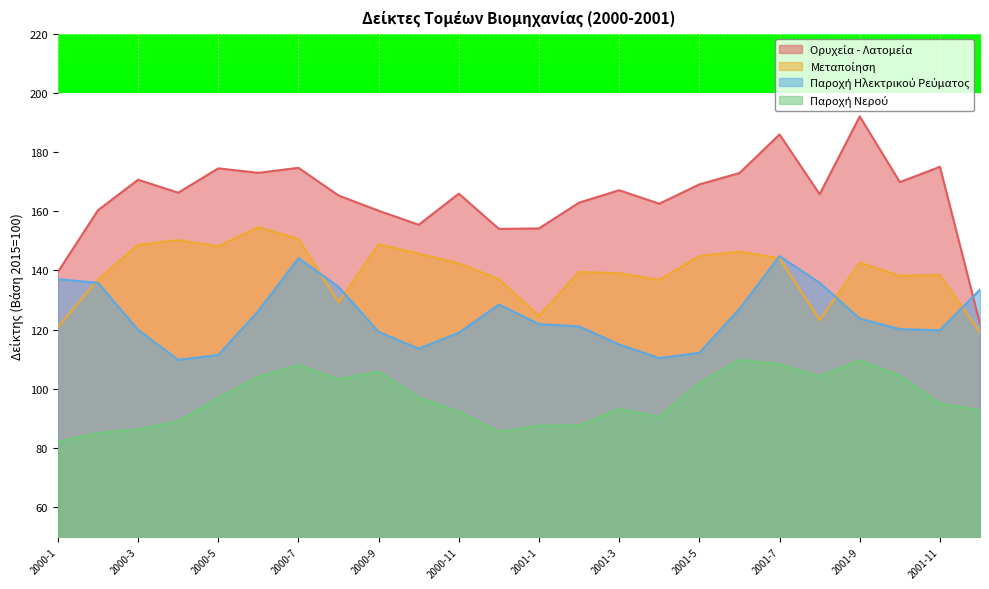

Reading left to right, what are all the values shown in this chart?

Ορυχεία - Λατομεία: 2000-1=34.9	2000-2=40.1	2000-3=42.7	2000-4=41.6	2000-5=43.6	2000-6=43.3	2000-7=43.7	2000-8=41.3	2000-9=40.0	2000-10=38.9	2000-11=41.5	2000-12=38.5	2001-1=38.6	2001-2=40.7	2001-3=41.8	2001-4=40.6	2001-5=42.3	2001-6=43.2	2001-7=46.5	2001-8=41.4	2001-9=48.0	2001-10=42.5	2001-11=43.8	2001-12=30.5
Μεταποίηση: 2000-1=30.2	2000-2=34.2	2000-3=37.2	2000-4=37.6	2000-5=37.0	2000-6=38.7	2000-7=37.7	2000-8=32.3	2000-9=37.2	2000-10=36.4	2000-11=35.6	2000-12=34.3	2001-1=31.2	2001-2=34.9	2001-3=34.8	2001-4=34.2	2001-5=36.2	2001-6=36.6	2001-7=36.0	2001-8=30.8	2001-9=35.7	2001-10=34.5	2001-11=34.6	2001-12=29.8
Παροχή Ηλεκτρικού Ρεύματος: 2000-1=34.3	2000-2=34.0	2000-3=30.0	2000-4=27.4	2000-5=27.9	2000-6=31.6	2000-7=36.0	2000-8=33.6	2000-9=29.8	2000-10=28.4	2000-11=29.7	2000-12=32.1	2001-1=30.5	2001-2=30.3	2001-3=28.7	2001-4=27.6	2001-5=28.0	2001-6=31.7	2001-7=36.2	2001-8=34.0	2001-9=30.9	2001-10=30.0	2001-11=29.9	2001-12=33.4
Παροχή Νερού: 2000-1=20.5	2000-2=21.3	2000-3=21.6	2000-4=22.2	2000-5=24.2	2000-6=26.0	2000-7=27.0	2000-8=25.8	2000-9=26.5	2000-10=24.3	2000-11=23.1	2000-12=21.4	2001-1=21.9	2001-2=21.9	2001-3=23.3	2001-4=22.6	2001-5=25.5	2001-6=27.4	2001-7=27.1	2001-8=26.0	2001-9=27.4	2001-10=26.1	2001-11=23.8	2001-12=23.2